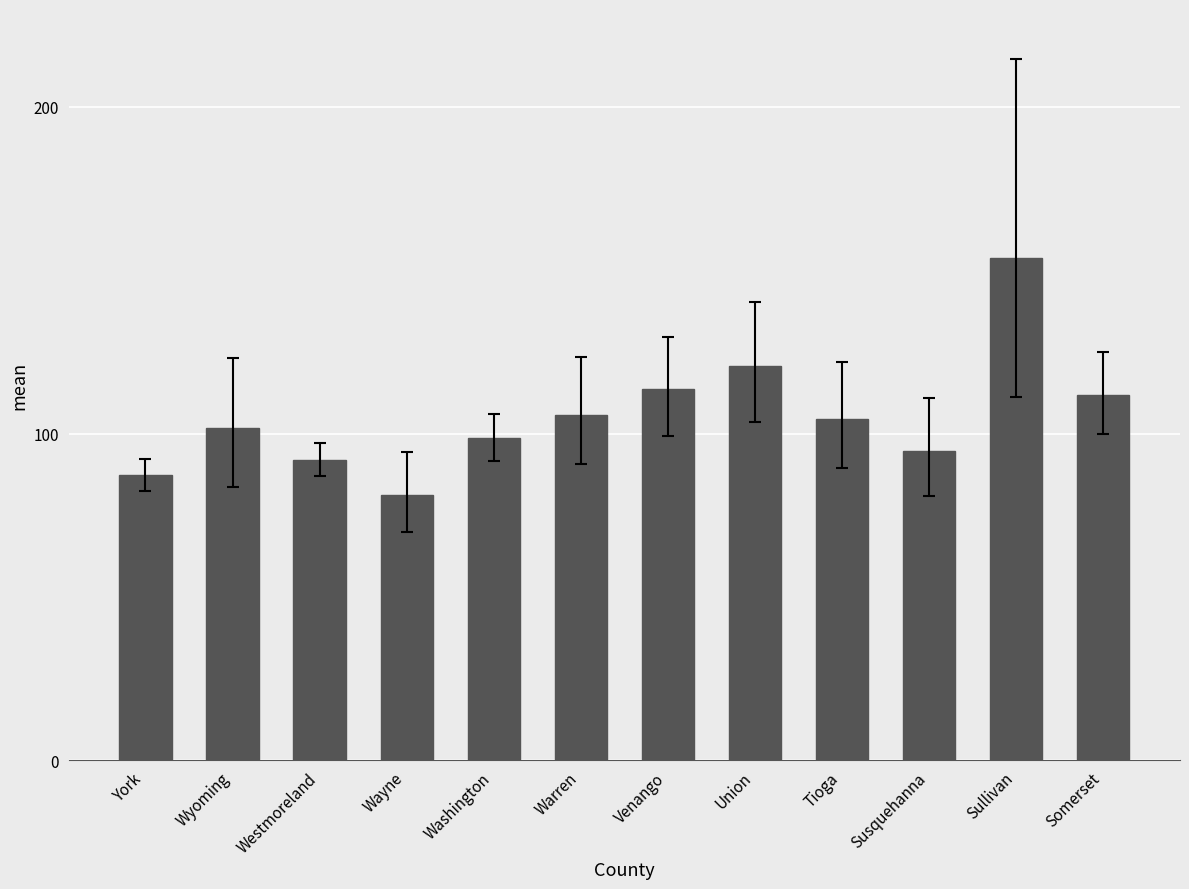

Which label corresponds to the largest value in the chart?

Sullivan